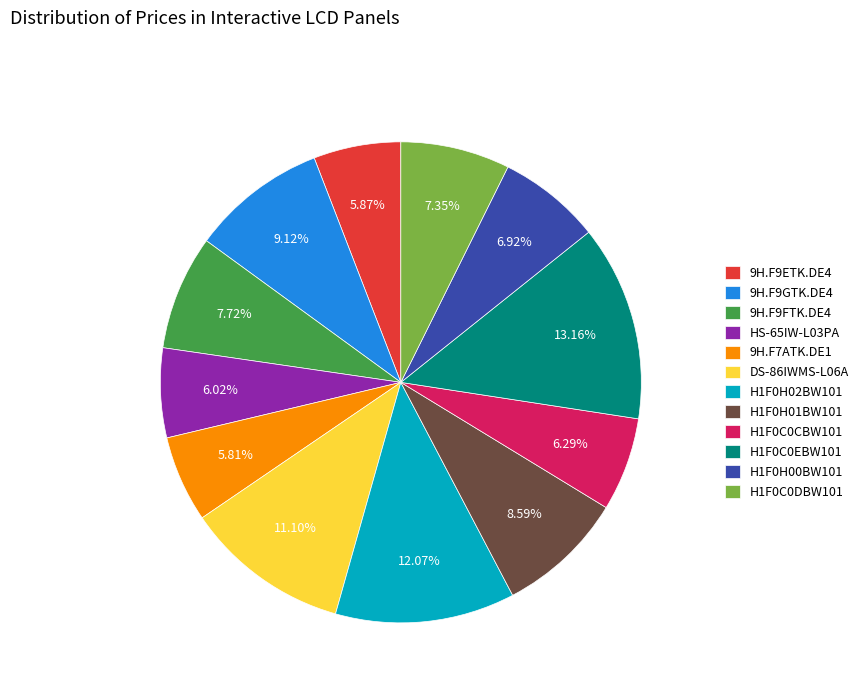

Count the number of slices in the pie.

12